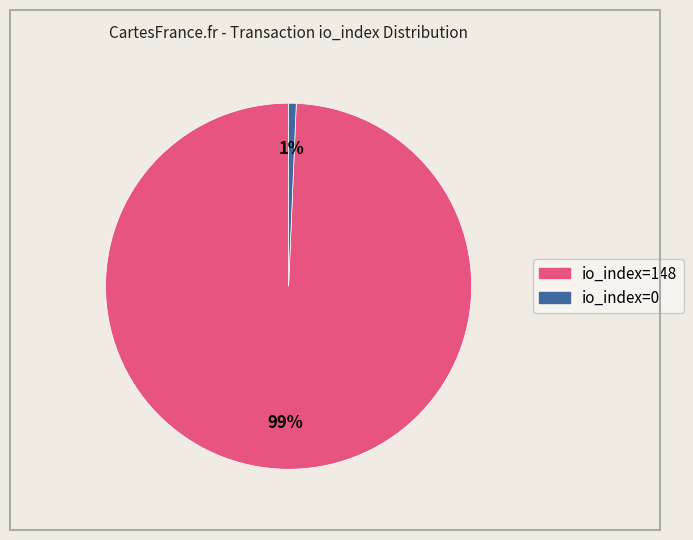

Which has a higher value, io_index=148 or io_index=0?

io_index=148